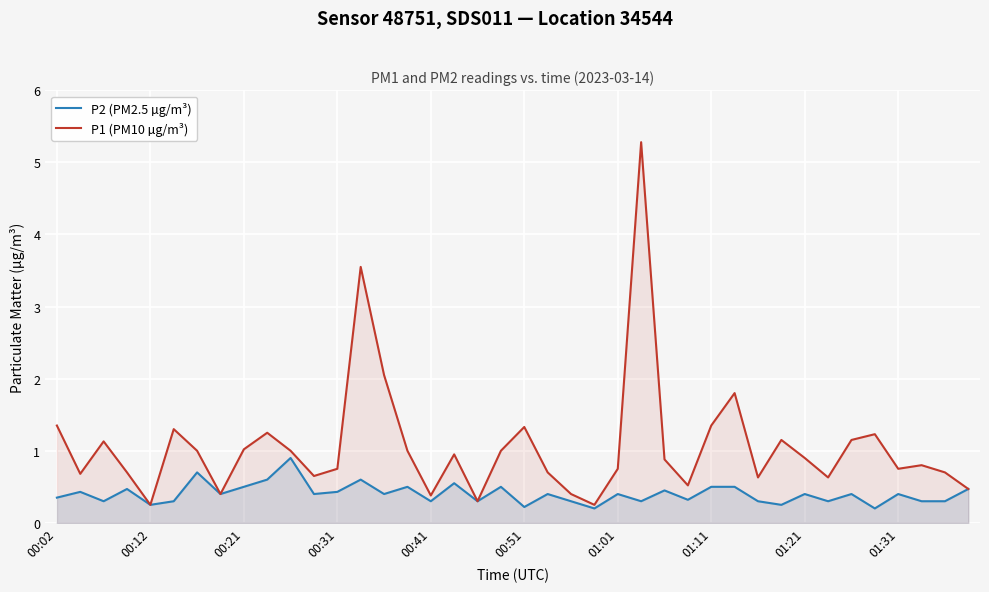

How many interior local peaks does the P2 (PM2.5 µg/m³) series have?

14